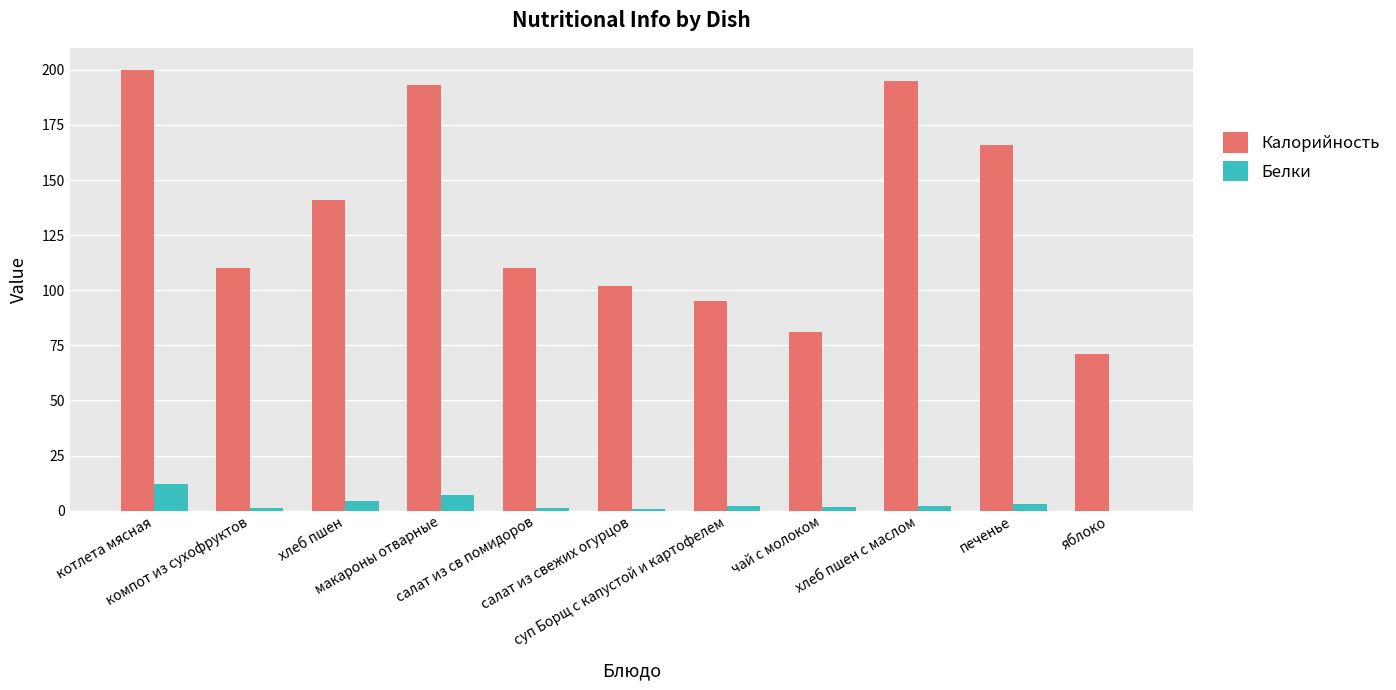

What is the sum of the Калорийность values at яблоко and салат из св помидоров?

181.0